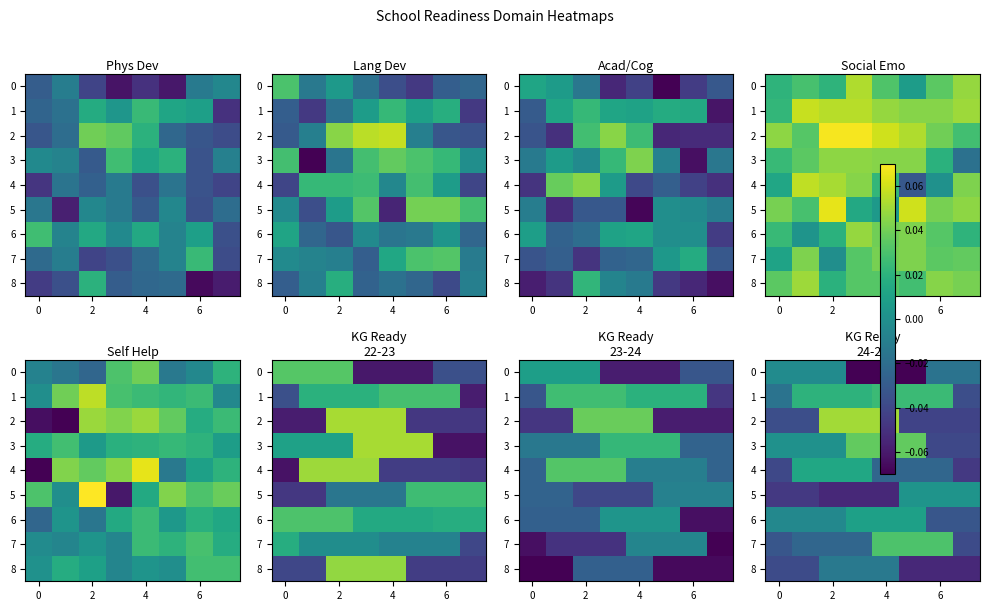

How many values in the 3 series exceed 0?

6